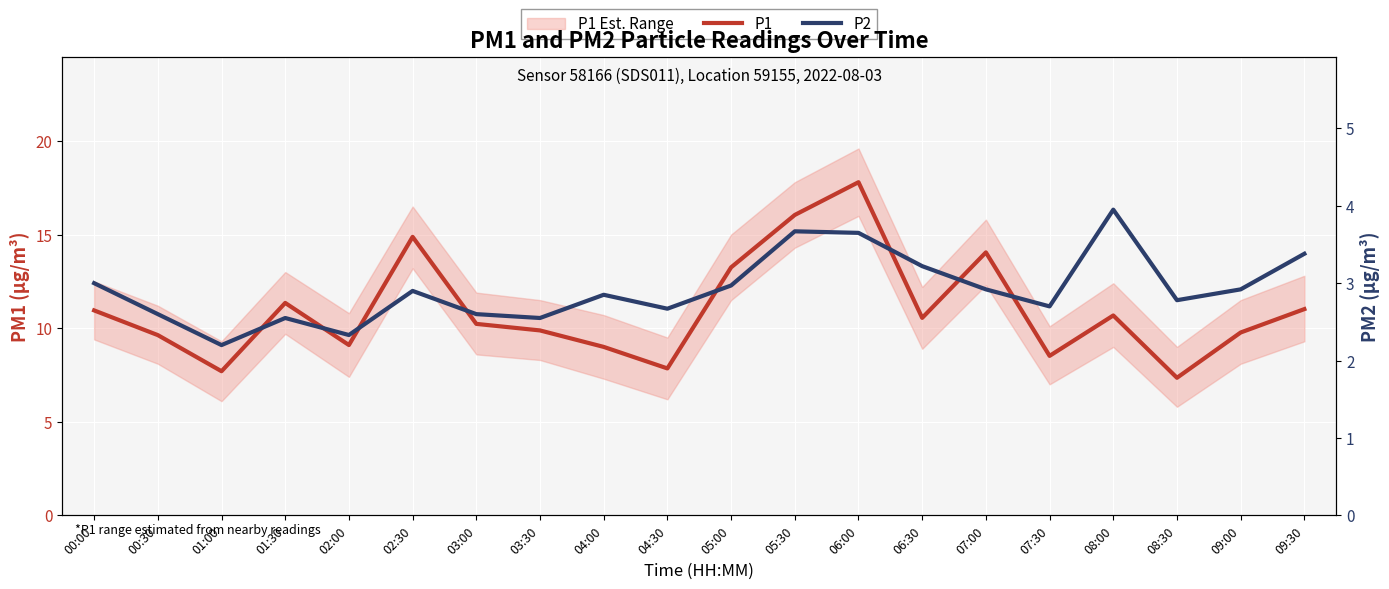

At which label does P1 reach its peak?

06:00